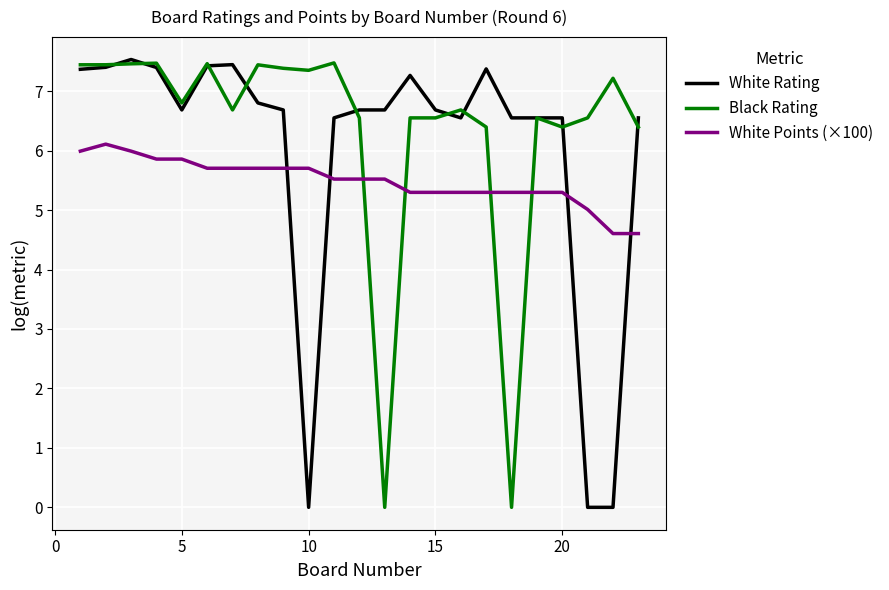

List the series in order of their overall mean, lowest first.

White Points (×100), White Rating, Black Rating